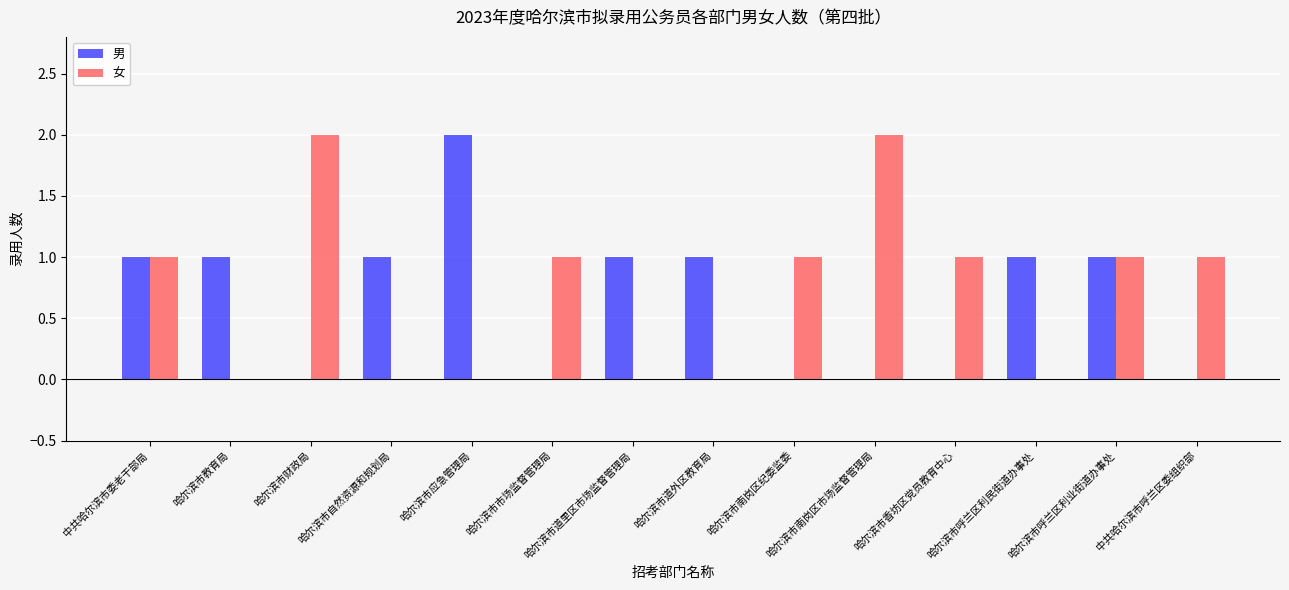

Reading left to right, transcribe all the data shown in this chart.

男: 中共哈尔滨市委老干部局=1	哈尔滨市教育局=1	哈尔滨市财政局=0	哈尔滨市自然资源和规划局=1	哈尔滨市应急管理局=2	哈尔滨市市场监督管理局=0	哈尔滨市道里区市场监督管理局=1	哈尔滨市道外区教育局=1	哈尔滨市南岗区纪委监委=0	哈尔滨市南岗区市场监督管理局=0	哈尔滨市香坊区党员教育中心=0	哈尔滨市呼兰区利民街道办事处=1	哈尔滨市呼兰区利业街道办事处=1	中共哈尔滨市呼兰区委组织部=0
女: 中共哈尔滨市委老干部局=1	哈尔滨市教育局=0	哈尔滨市财政局=2	哈尔滨市自然资源和规划局=0	哈尔滨市应急管理局=0	哈尔滨市市场监督管理局=1	哈尔滨市道里区市场监督管理局=0	哈尔滨市道外区教育局=0	哈尔滨市南岗区纪委监委=1	哈尔滨市南岗区市场监督管理局=2	哈尔滨市香坊区党员教育中心=1	哈尔滨市呼兰区利民街道办事处=0	哈尔滨市呼兰区利业街道办事处=1	中共哈尔滨市呼兰区委组织部=1